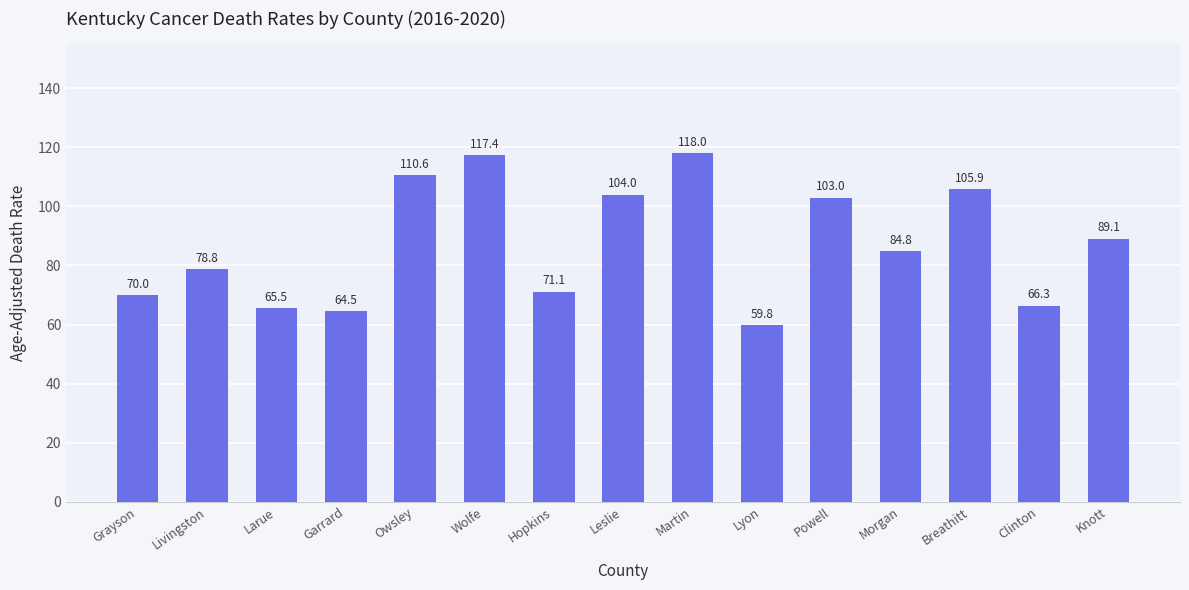

What is the change in value from Livingston to Lyon?

-19.0